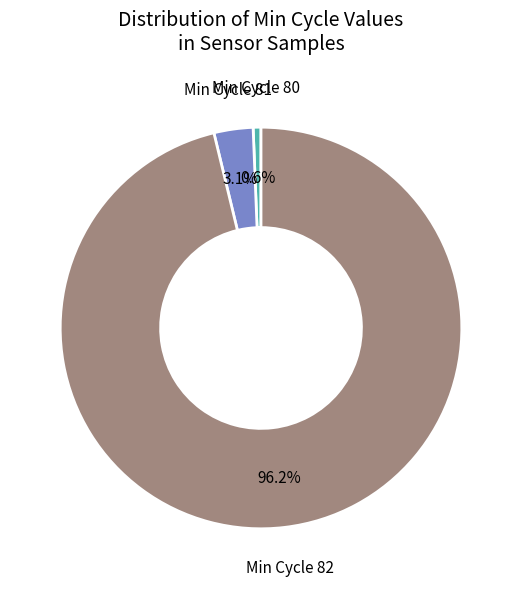

Is the sum of Min Cycle 82 and Min Cycle 81 greater than half?

Yes